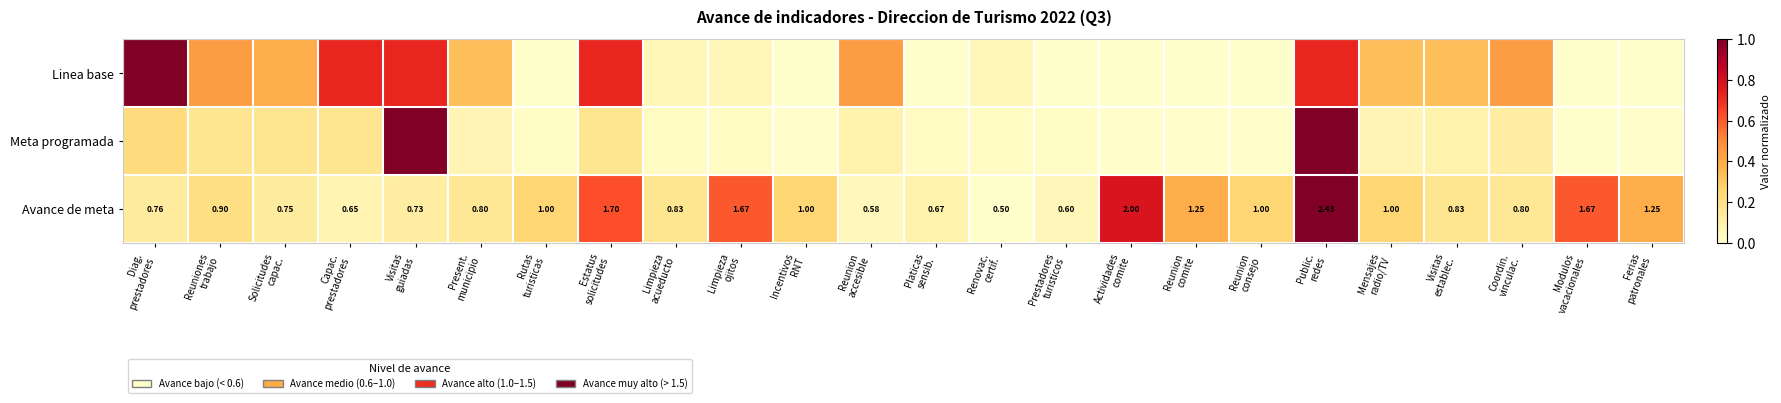

Which category has the highest value across all series?

Diag.
prestadores